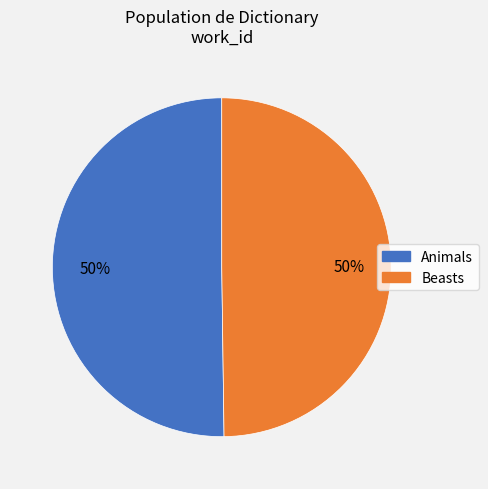

To the nearest percent, what percentage of the pie is Beasts?

50%